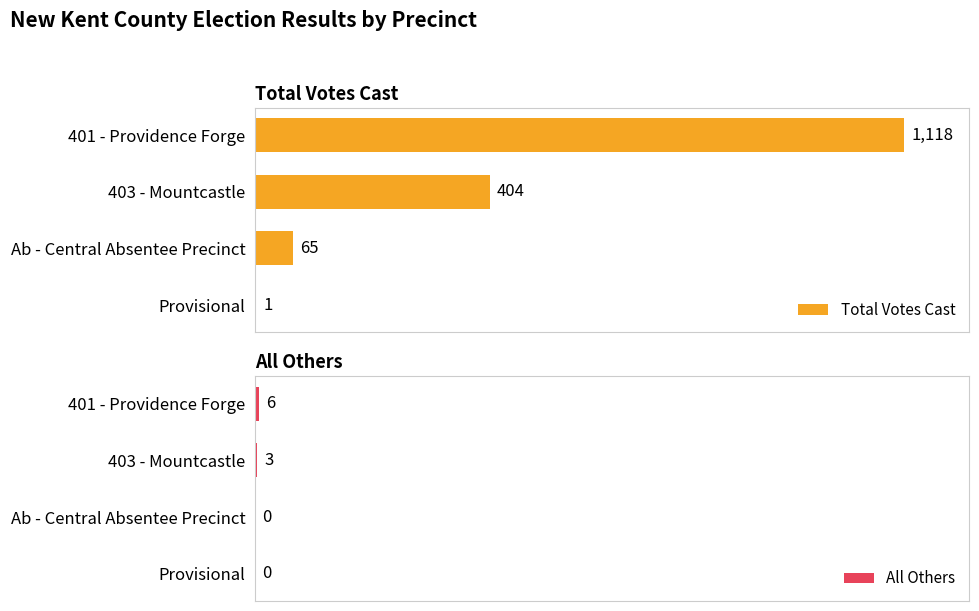

Reading left to right, what are all the values shown in this chart?

Total Votes Cast: 1118	404	65	1
All Others: 6	3	0	0